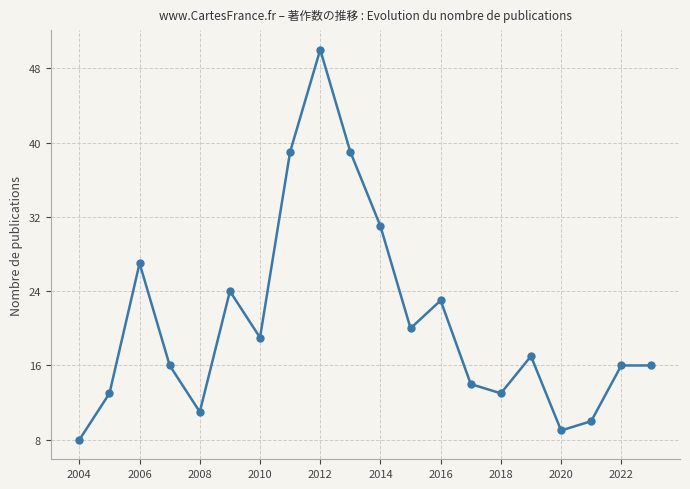

Does the chart have visible grid lines?

Yes